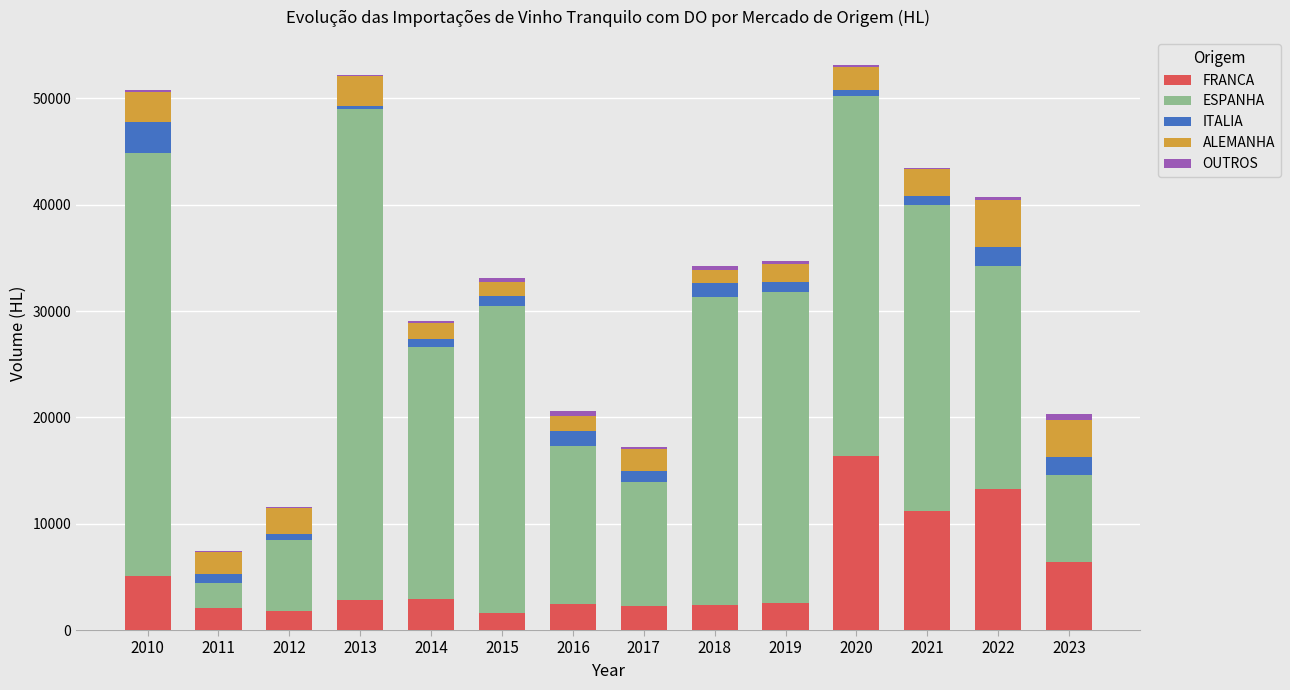

How many values in the FRANCA series exceed 2815?

7